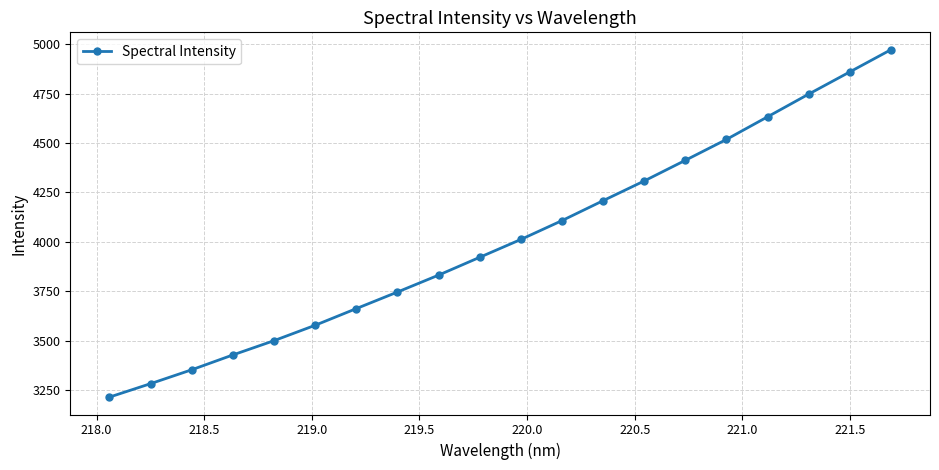

Count the number of data series in this chart.

1